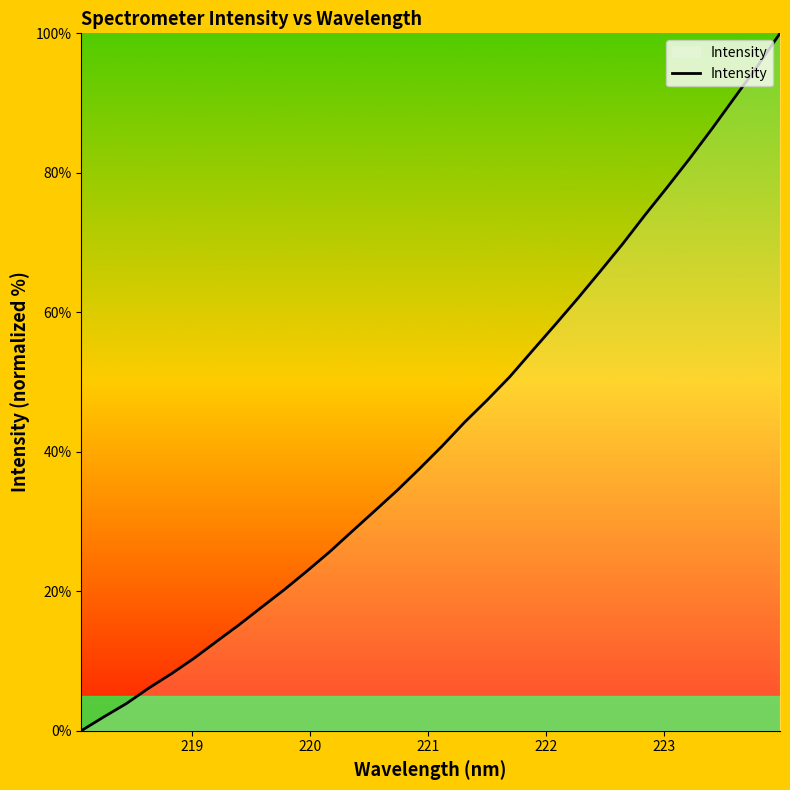

What is the difference between the maximum and minimum values?

100.0